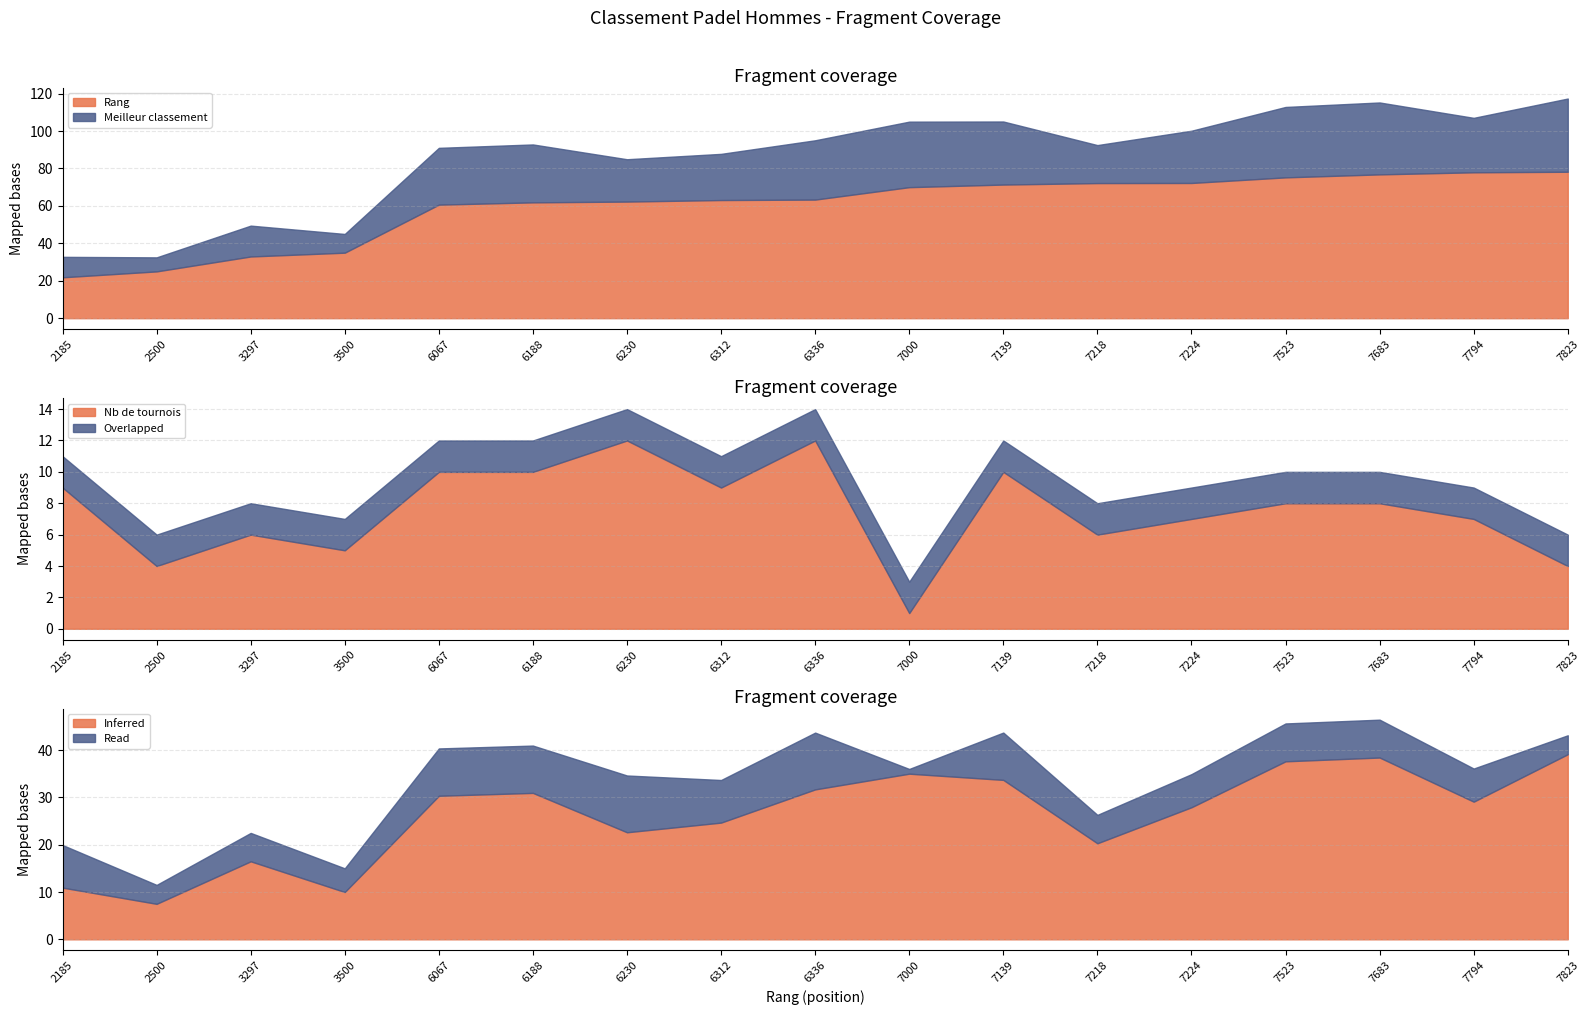

What is the average value of the Rang series?

60.0